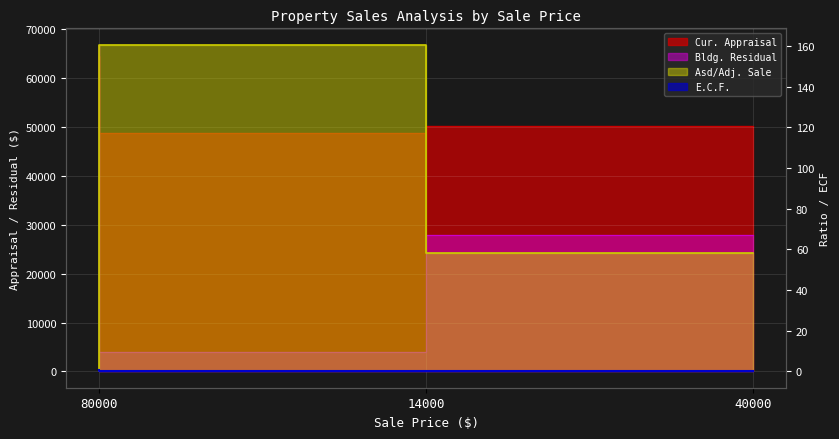

What is the lowest value of the Bldg. Residual series?

3949.0